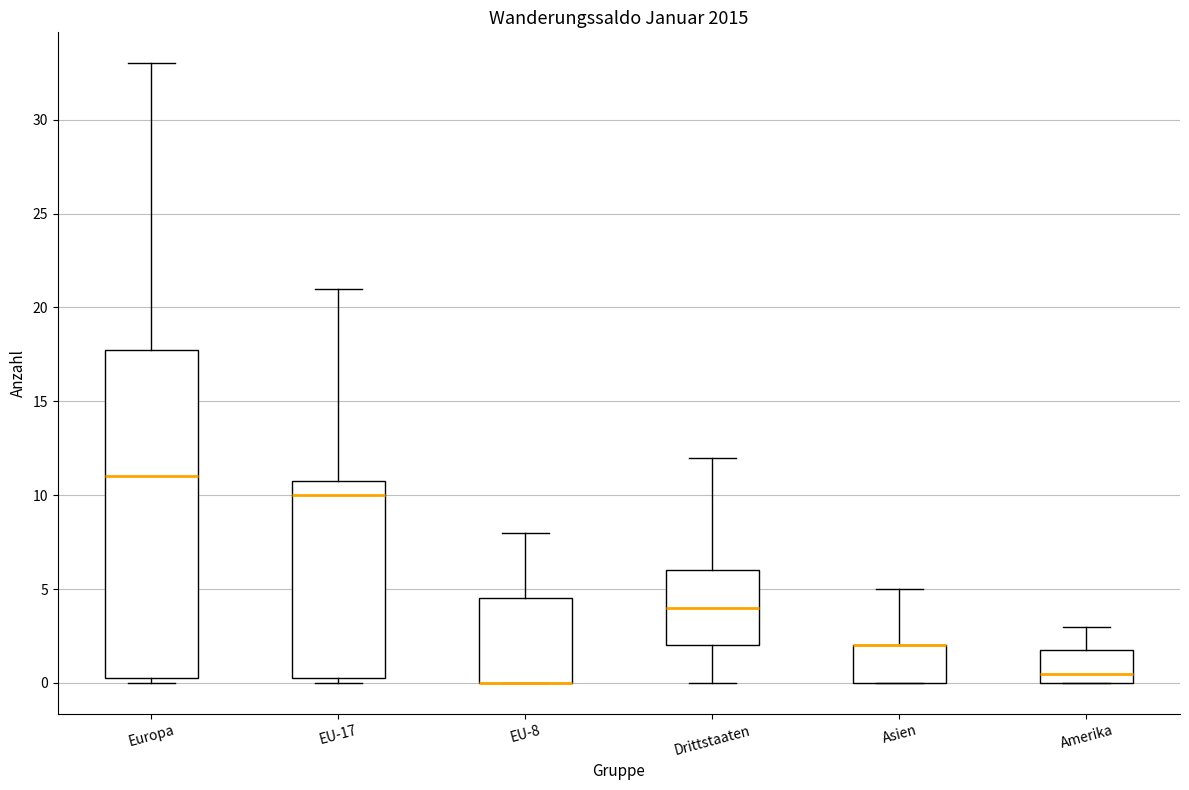

Reading left to right, read every box against the y-axis: the position of its median line, the range the box covers, and the ends of its whiskers. The values are not printed on the chart, so give them approximately, as read against the axis.

Europa: median 11.0, box 0.5 to 18.0, whiskers 0.0 to 33.0
EU-17: median 10.0, box 0.5 to 11.0, whiskers 0.0 to 21.0
EU-8: median 0.0 (drawn on the box's lower edge), box 0.0 to 4.5, whiskers 0.0 to 8.0
Drittstaaten: median 4.0, box 2.0 to 6.0, whiskers 0.0 to 12.0
Asien: median 2.0 (drawn on the box's upper edge), box 0.0 to 2.0, whiskers 0.0 to 5.0
Amerika: median 0.5, box 0.0 to 2.0, whiskers 0.0 to 3.0